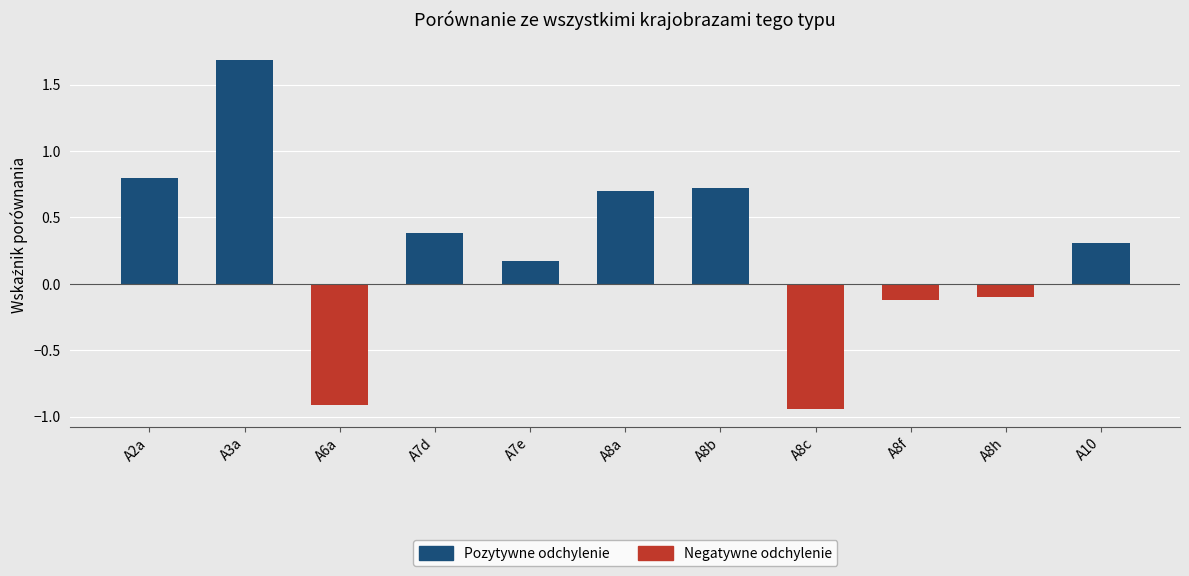

What is the maximum value shown in the chart?

1.7